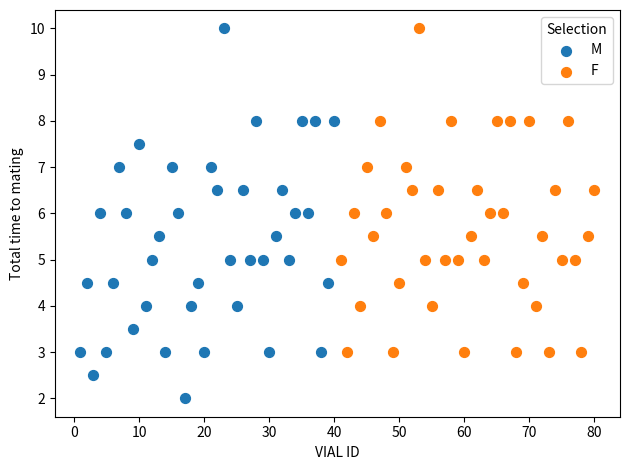

Which series contains the lowest Y value?

M